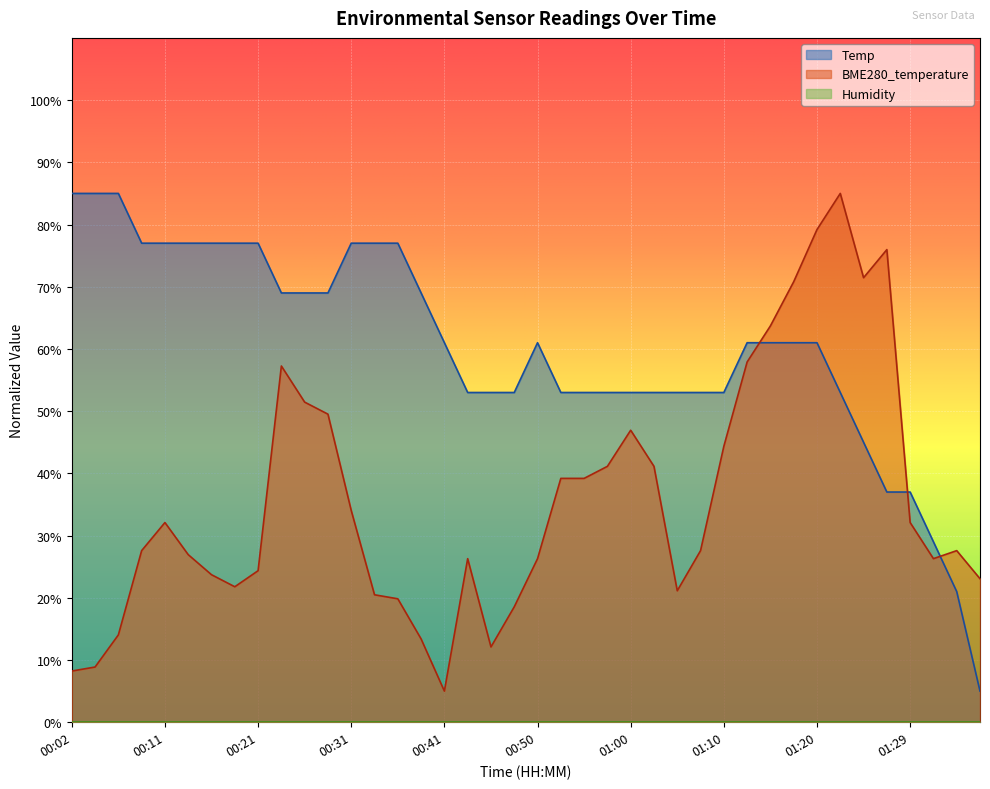

Which series has the widest spread of values?

Temp